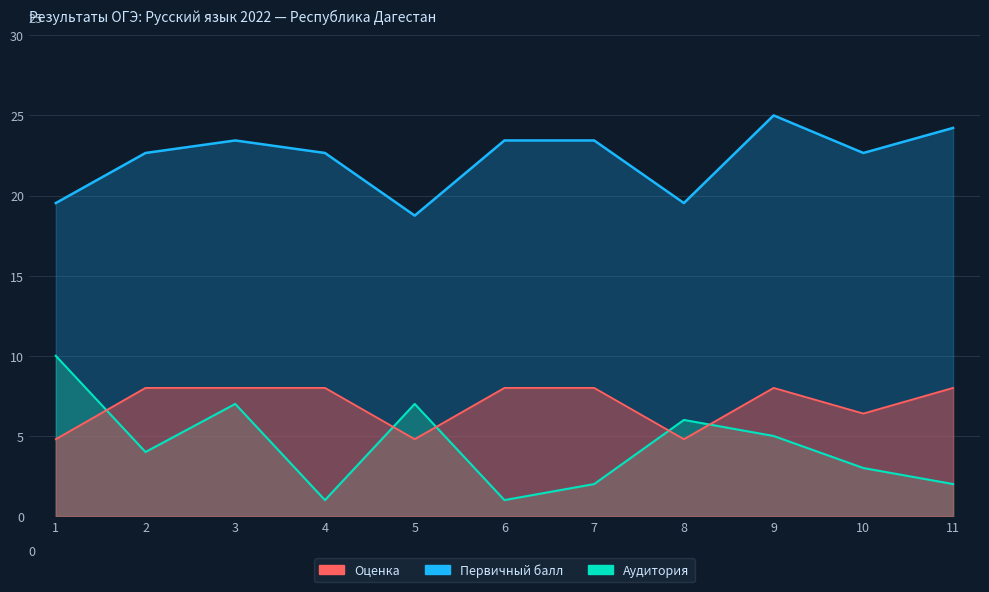

Which series changed the most between 1 and 11?

Аудитория